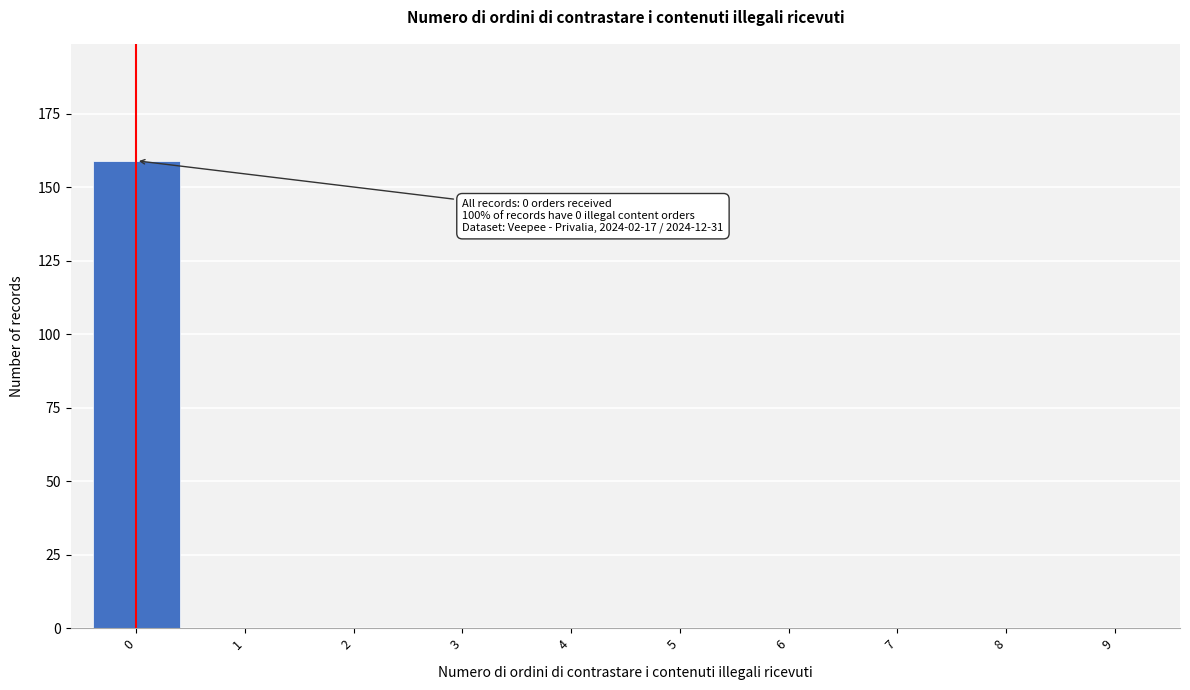

Reading left to right, list all the values displayed in this chart.

0=159	1=0	2=0	3=0	4=0	5=0	6=0	7=0	8=0	9=0